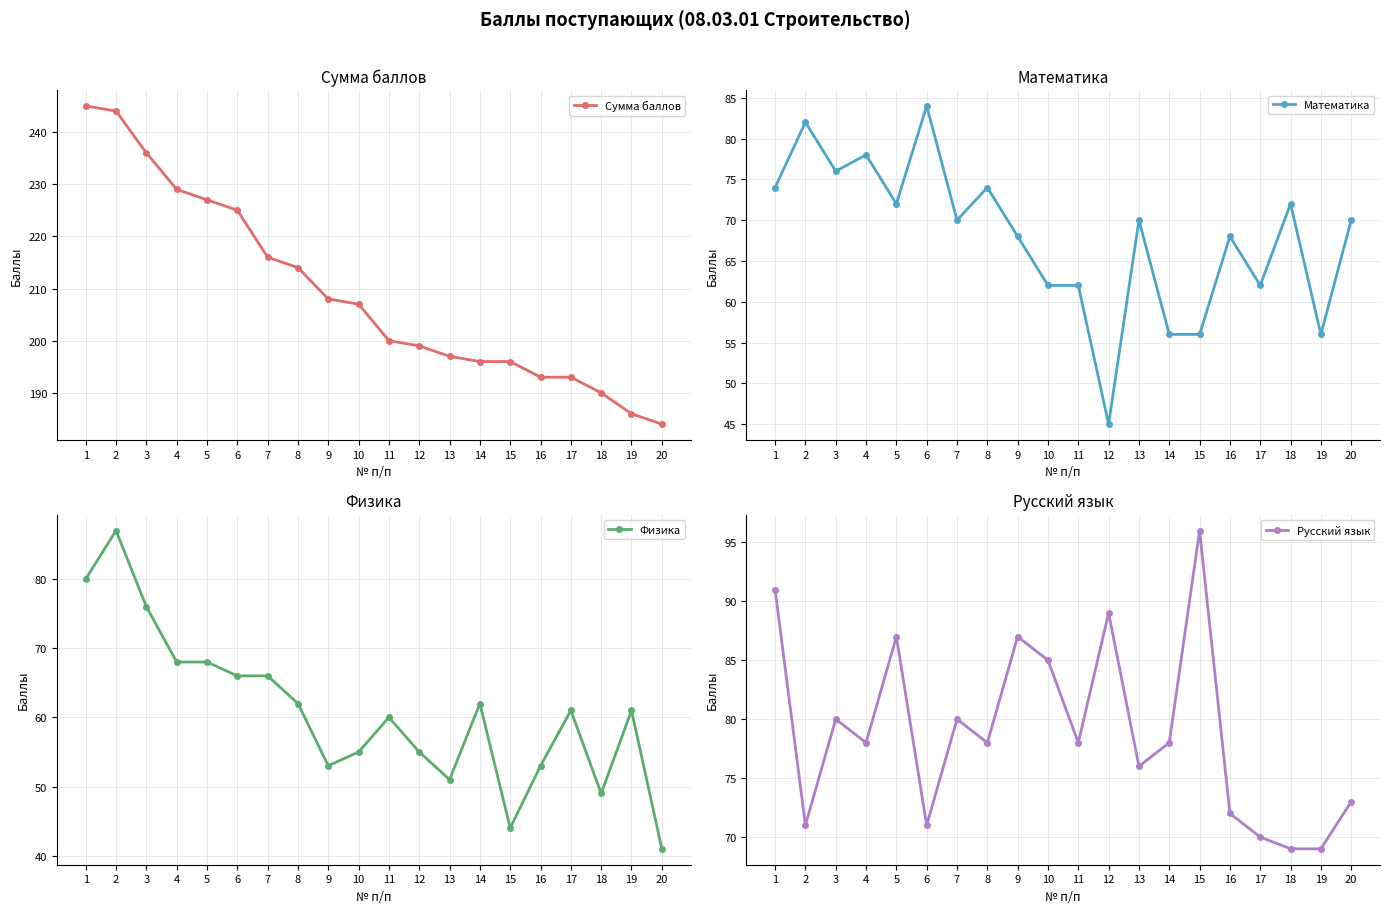

What is the difference between the highest and lowest values at 14?

140